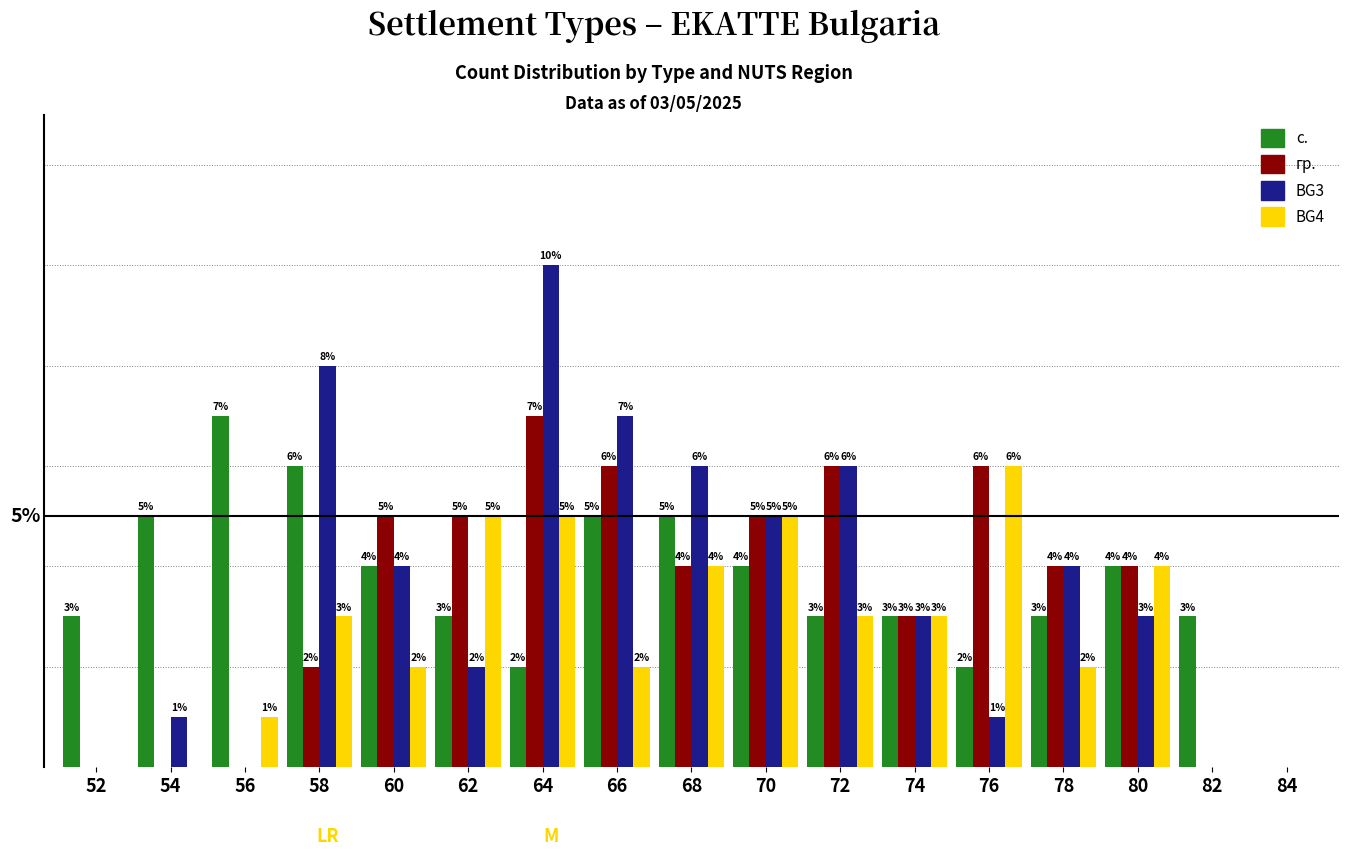

Is the value of BG4 at 78 greater than the value of с. at 74?

No